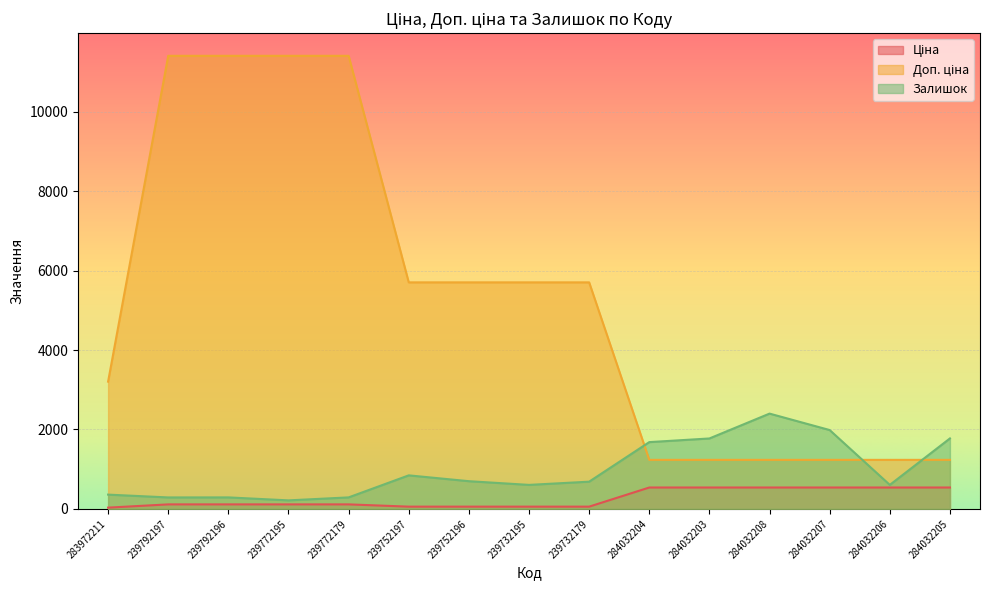

Is it true that Залишок equals 223.5 at 239732195?

False